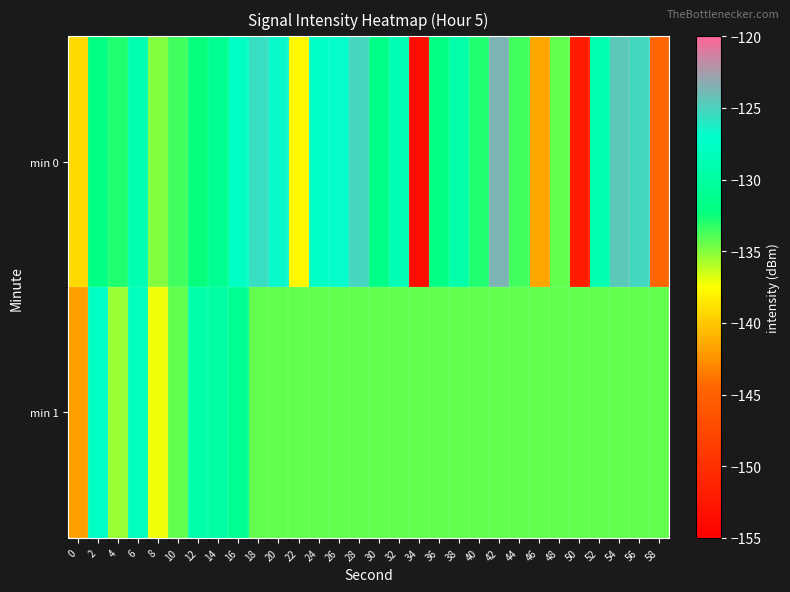

Between 6 and 36, which series saw the biggest shift?

min 1